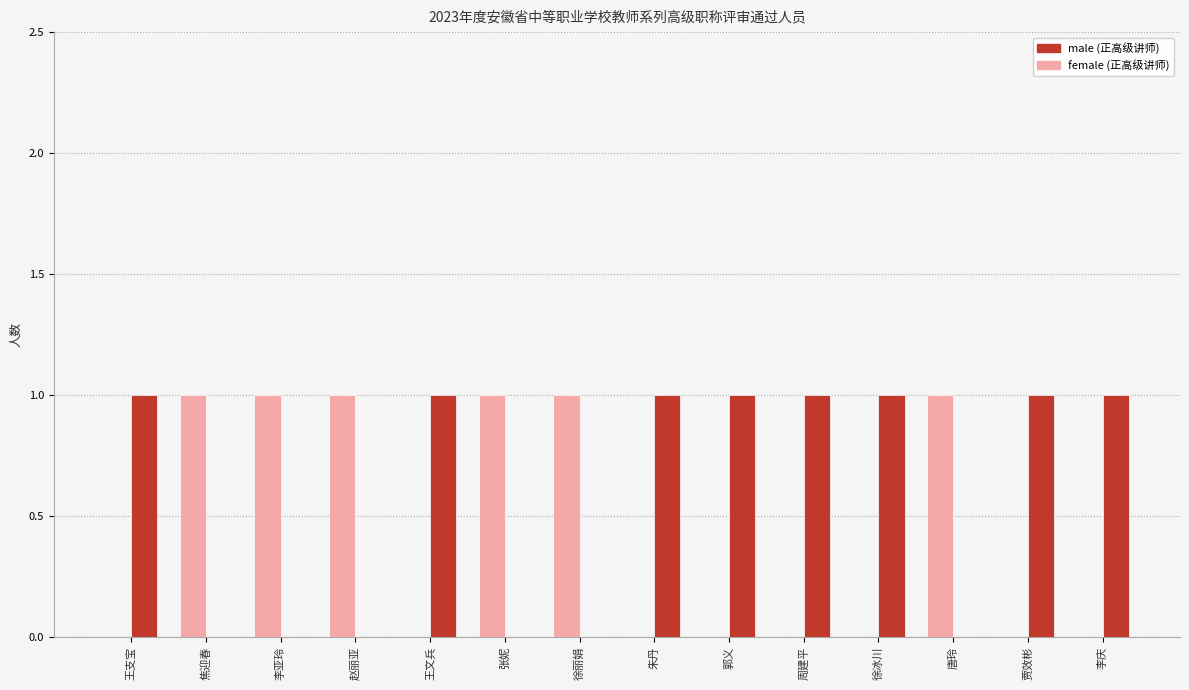

How many distinct data groups are displayed?

2